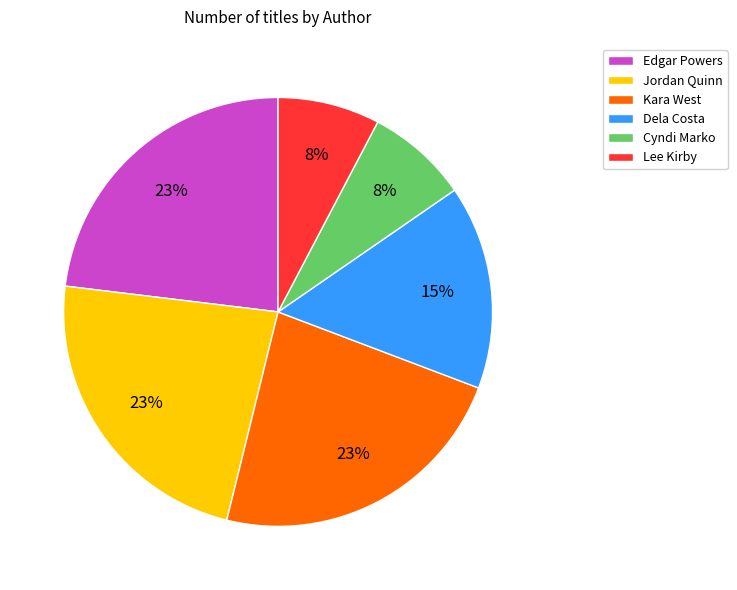

To the nearest percent, what is the average slice percentage?

17%